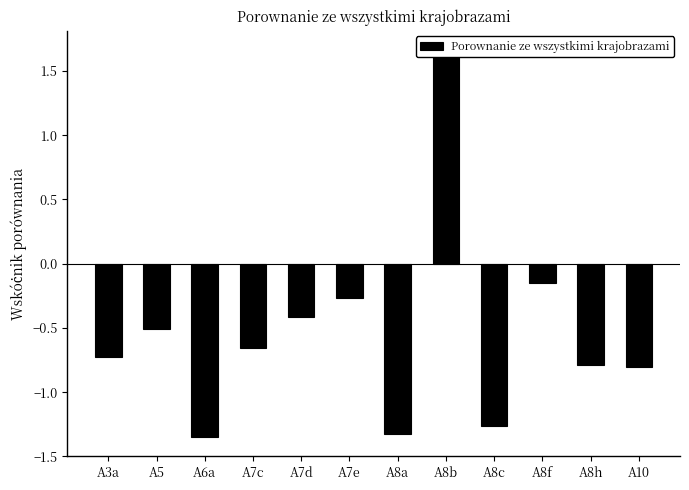

Rank the categories by value from highest to lowest.

A8b, A8f, A7e, A7d, A5, A7c, A3a, A8h, A10, A8c, A8a, A6a